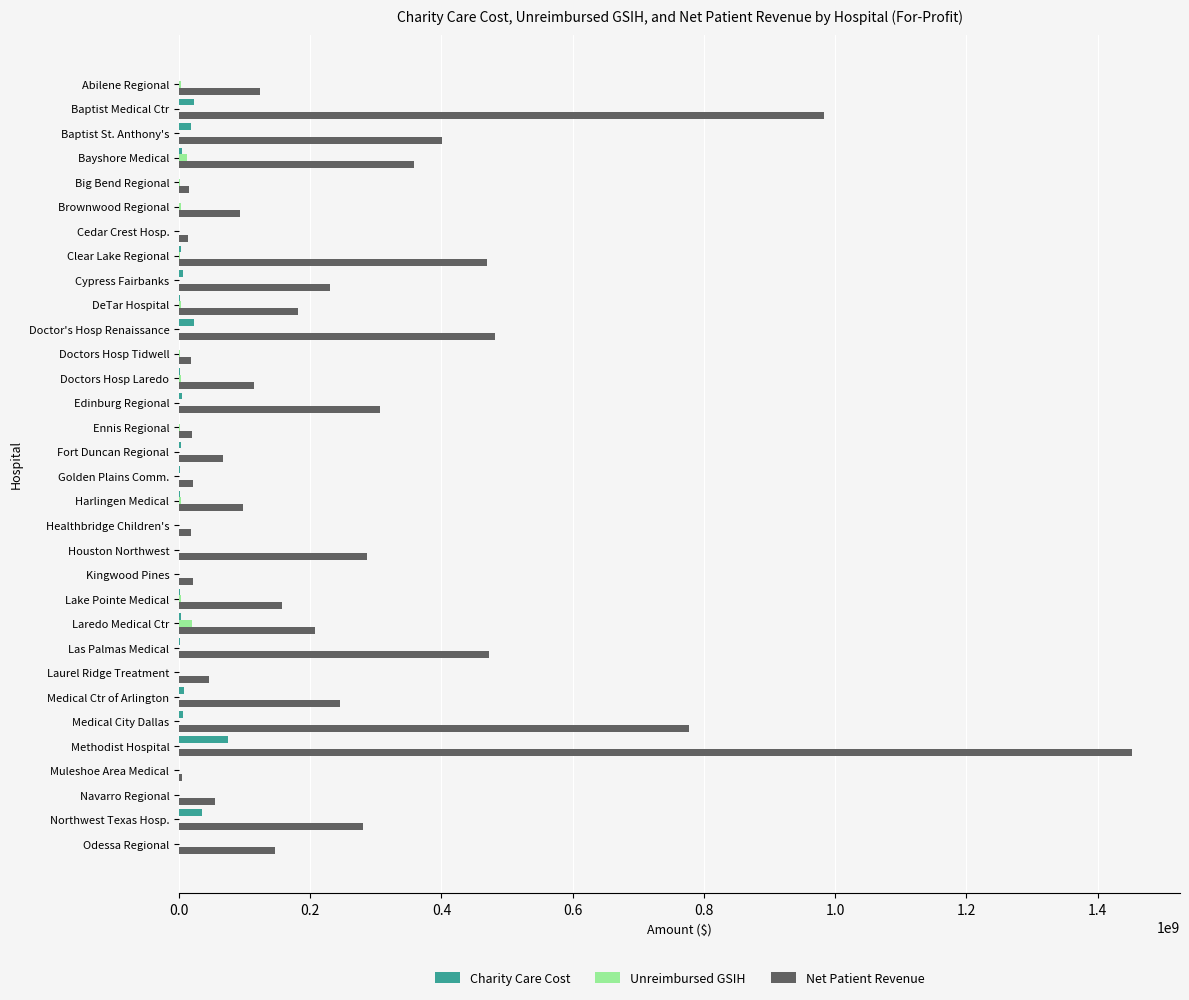

What is the sum of all Unreimbursed GSIH values?

53680821